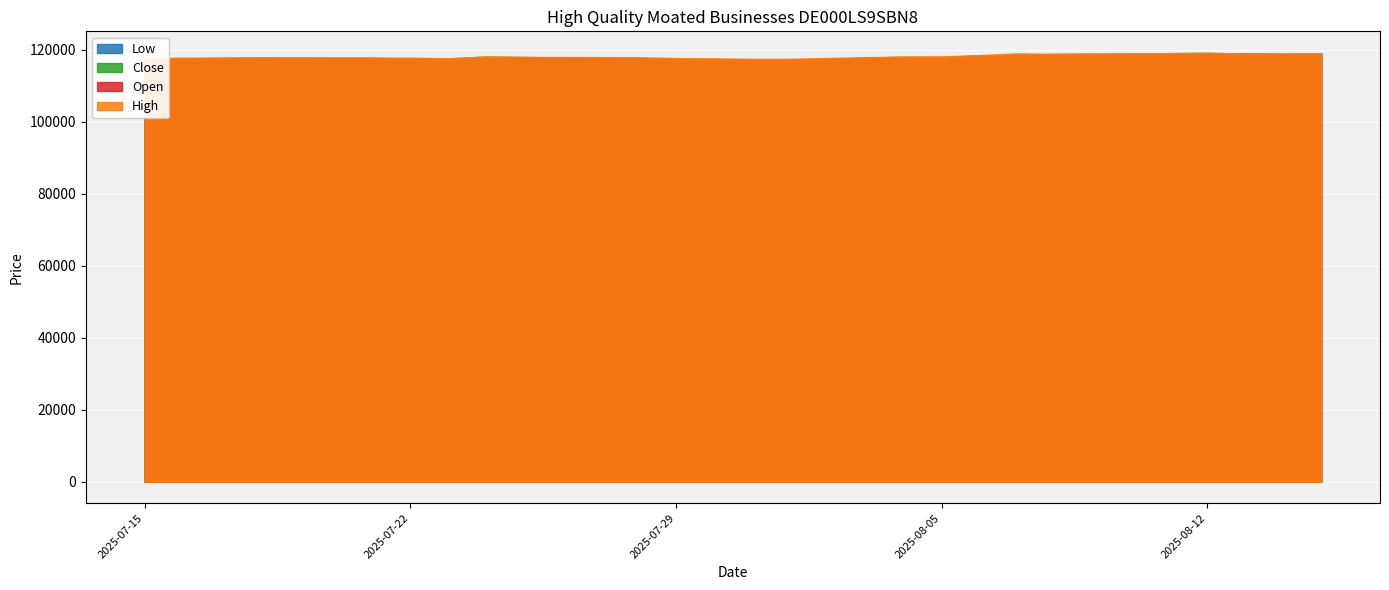

Where does the Low series first go above 117623?

25.07.2025